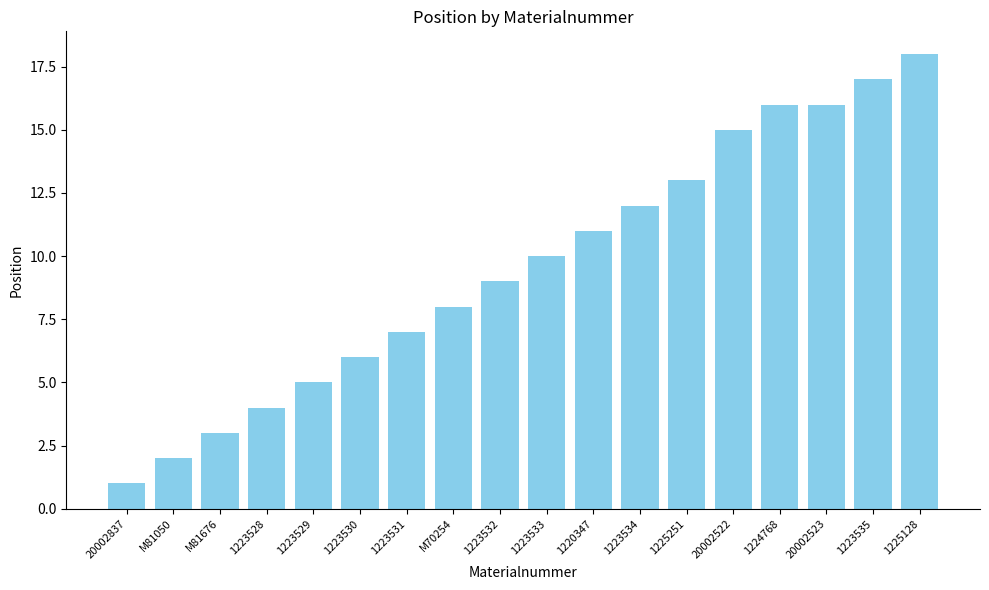

What is the average value?

10